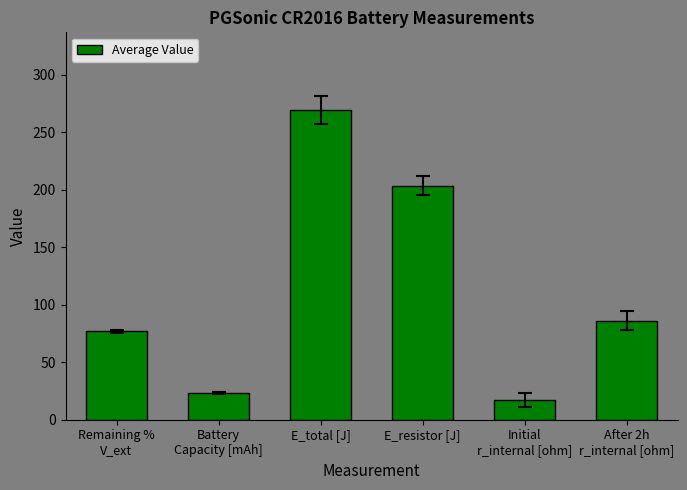

Is it true that the value at After 2h
r_internal [ohm] is 86.0?

True